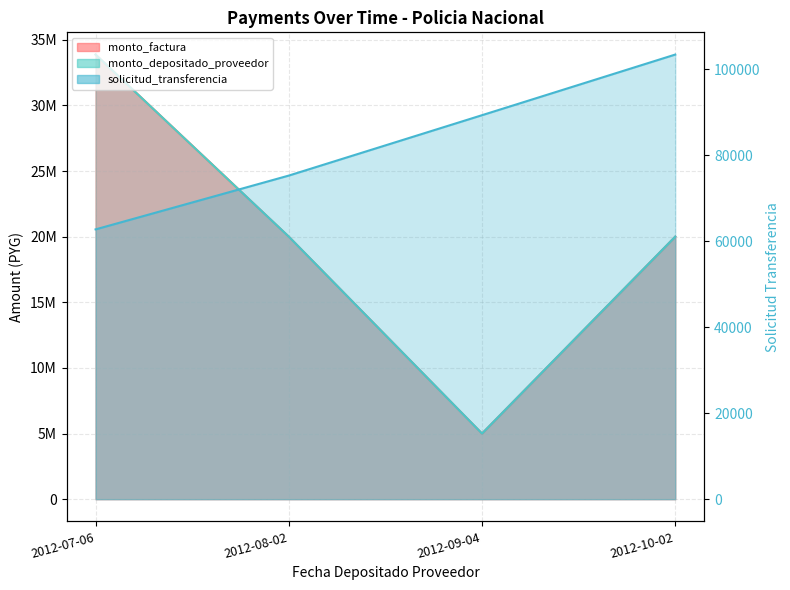

Where is monto_depositado_proveedor nearest to the value 19435384?

2012-08-02